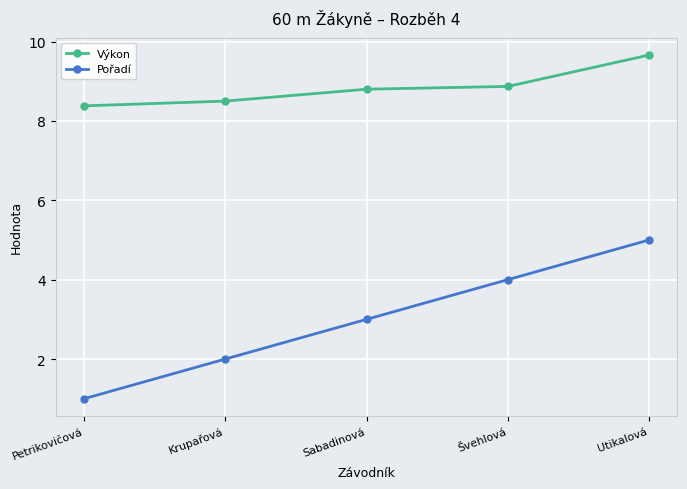

What is the total value across all series at Petrikovičová?

9.4